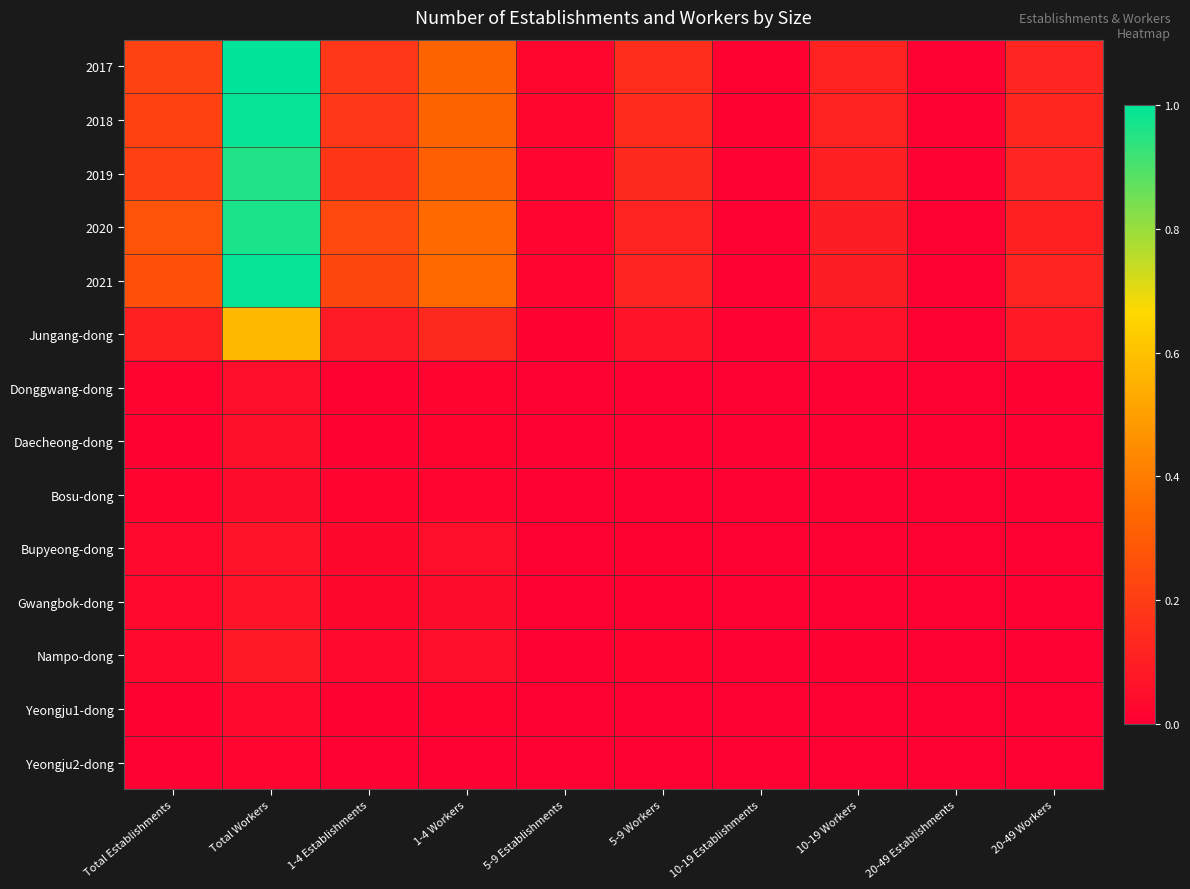

Reading left to right, list all the values displayed in this chart.

2017: Total Establishments=0.2	Total Workers=1.0	1-4 Establishments=0.2	1-4 Workers=0.3	5-9 Establishments=0.0	5-9 Workers=0.1	10-19 Establishments=0.0	10-19 Workers=0.1	20-49 Establishments=0.0	20-49 Workers=0.1
2018: Total Establishments=0.2	Total Workers=1.0	1-4 Establishments=0.2	1-4 Workers=0.3	5-9 Establishments=0.0	5-9 Workers=0.1	10-19 Establishments=0.0	10-19 Workers=0.1	20-49 Establishments=0.0	20-49 Workers=0.1
2019: Total Establishments=0.2	Total Workers=1.0	1-4 Establishments=0.2	1-4 Workers=0.3	5-9 Establishments=0.0	5-9 Workers=0.1	10-19 Establishments=0.0	10-19 Workers=0.1	20-49 Establishments=0.0	20-49 Workers=0.1
2020: Total Establishments=0.3	Total Workers=1.0	1-4 Establishments=0.2	1-4 Workers=0.3	5-9 Establishments=0.0	5-9 Workers=0.1	10-19 Establishments=0.0	10-19 Workers=0.1	20-49 Establishments=0.0	20-49 Workers=0.1
2021: Total Establishments=0.3	Total Workers=1.0	1-4 Establishments=0.2	1-4 Workers=0.3	5-9 Establishments=0.0	5-9 Workers=0.1	10-19 Establishments=0.0	10-19 Workers=0.1	20-49 Establishments=0.0	20-49 Workers=0.1
Jungang-dong: Total Establishments=0.1	Total Workers=0.6	1-4 Establishments=0.1	1-4 Workers=0.1	5-9 Establishments=0.0	5-9 Workers=0.1	10-19 Establishments=0.0	10-19 Workers=0.1	20-49 Establishments=0.0	20-49 Workers=0.1
Donggwang-dong: Total Establishments=0.0	Total Workers=0.0	1-4 Establishments=0.0	1-4 Workers=0.0	5-9 Establishments=0.0	5-9 Workers=0.0	10-19 Establishments=0.0	10-19 Workers=0.0	20-49 Establishments=0.0	20-49 Workers=0.0
Daecheong-dong: Total Establishments=0.0	Total Workers=0.1	1-4 Establishments=0.0	1-4 Workers=0.0	5-9 Establishments=0.0	5-9 Workers=0.0	10-19 Establishments=0.0	10-19 Workers=0.0	20-49 Establishments=0.0	20-49 Workers=0.0
Bosu-dong: Total Establishments=0.0	Total Workers=0.0	1-4 Establishments=0.0	1-4 Workers=0.0	5-9 Establishments=0.0	5-9 Workers=0.0	10-19 Establishments=0.0	10-19 Workers=0.0	20-49 Establishments=0.0	20-49 Workers=0.0
Bupyeong-dong: Total Establishments=0.0	Total Workers=0.1	1-4 Establishments=0.0	1-4 Workers=0.0	5-9 Establishments=0.0	5-9 Workers=0.0	10-19 Establishments=0.0	10-19 Workers=0.0	20-49 Establishments=0.0	20-49 Workers=0.0
Gwangbok-dong: Total Establishments=0.0	Total Workers=0.1	1-4 Establishments=0.0	1-4 Workers=0.0	5-9 Establishments=0.0	5-9 Workers=0.0	10-19 Establishments=0.0	10-19 Workers=0.0	20-49 Establishments=0.0	20-49 Workers=0.0
Nampo-dong: Total Establishments=0.0	Total Workers=0.1	1-4 Establishments=0.0	1-4 Workers=0.0	5-9 Establishments=0.0	5-9 Workers=0.0	10-19 Establishments=0.0	10-19 Workers=0.0	20-49 Establishments=0.0	20-49 Workers=0.0
Yeongju1-dong: Total Establishments=0.0	Total Workers=0.0	1-4 Establishments=0.0	1-4 Workers=0.0	5-9 Establishments=0.0	5-9 Workers=0.0	10-19 Establishments=0.0	10-19 Workers=0.0	20-49 Establishments=0.0	20-49 Workers=0.0
Yeongju2-dong: Total Establishments=0.0	Total Workers=0.0	1-4 Establishments=0.0	1-4 Workers=0.0	5-9 Establishments=0.0	5-9 Workers=0.0	10-19 Establishments=0.0	10-19 Workers=0.0	20-49 Establishments=0.0	20-49 Workers=0.0